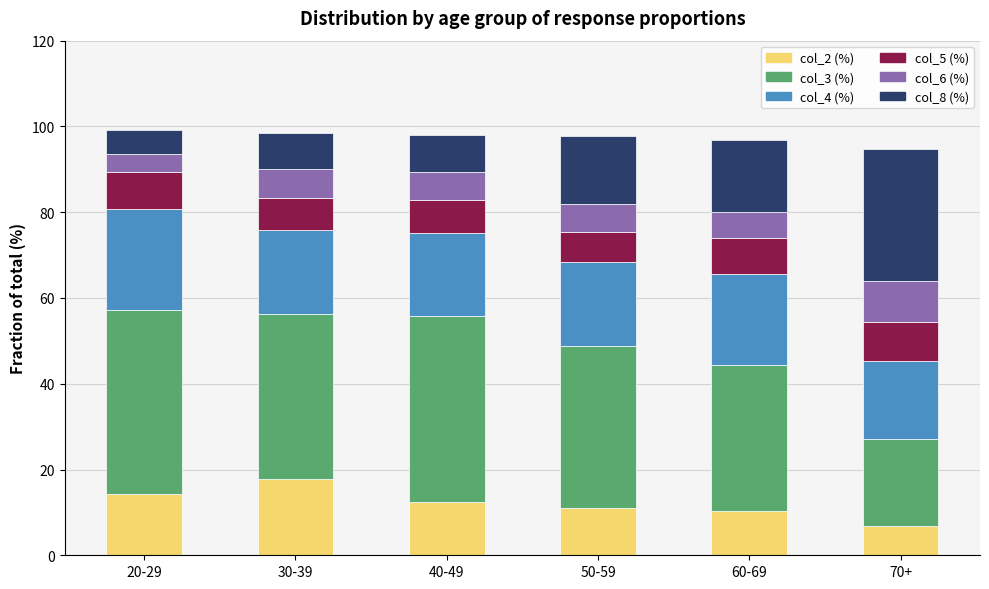

What is the difference between the col_2 (%) values at 30-39 and 70+?

11.0